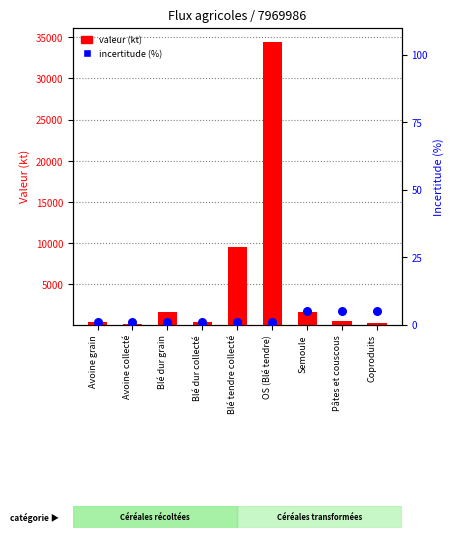

What are all the series names shown in the legend?

valeur (kt), incertitude (%)